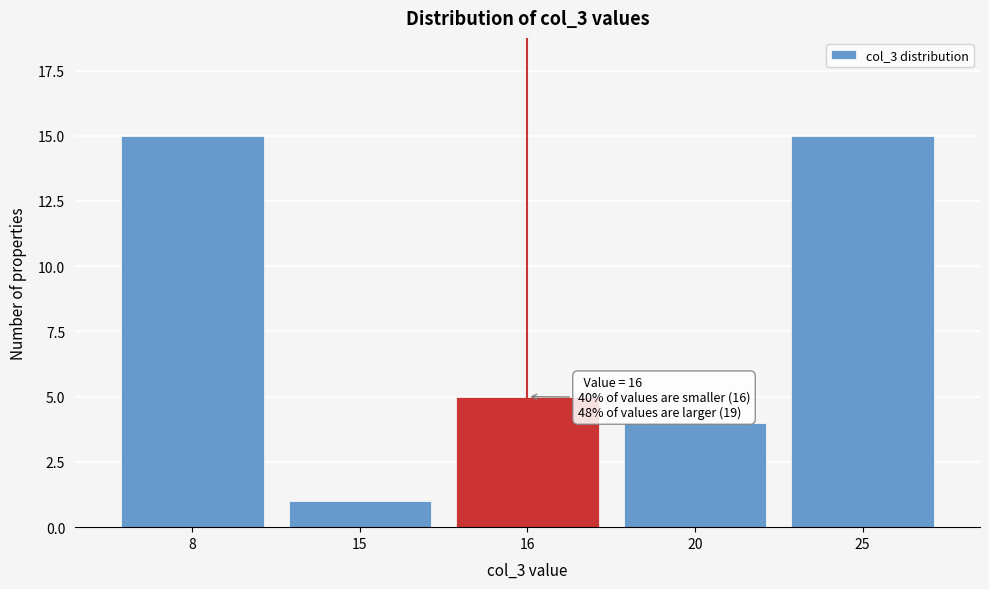

Reading left to right, extract all data points from this chart.

15	1	5	4	15